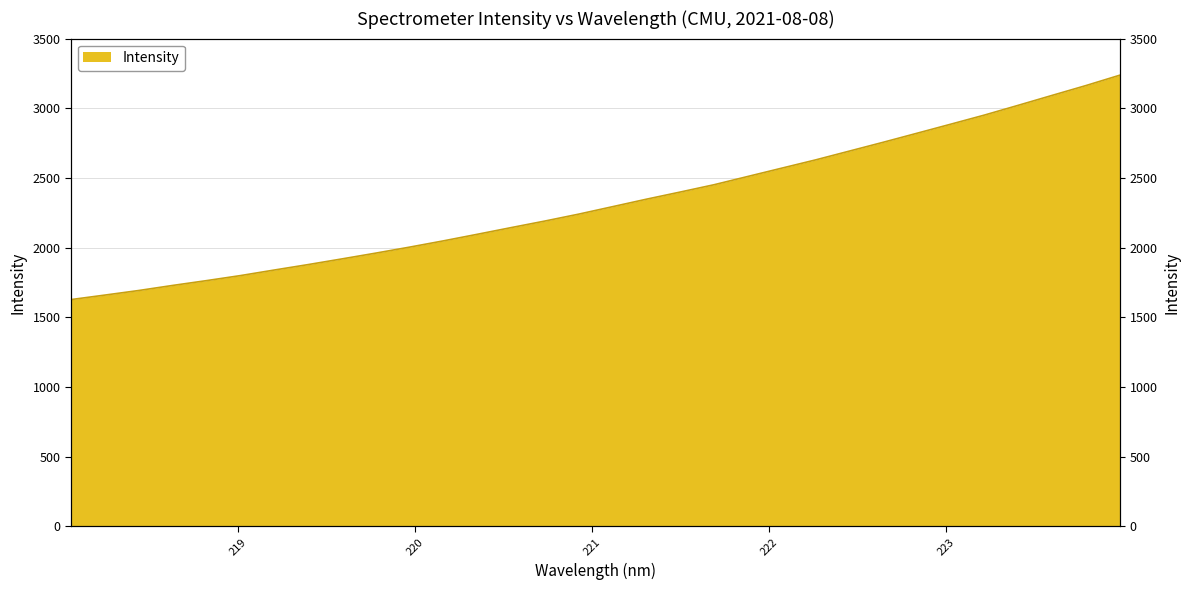

Rank the categories by value from highest to lowest.

223.9802, 223.7895, 223.5987, 223.408, 223.2172, 223.0264, 222.8355, 222.6447, 222.4538, 222.263, 222.0721, 221.8812, 221.6902, 221.4993, 221.3083, 221.1174, 220.9264, 220.7354, 220.5444, 220.3533, 220.1623, 219.9712, 219.7801, 219.589, 219.3979, 219.2067, 219.0156, 218.8244, 218.6332, 218.442, 218.2508, 218.0596